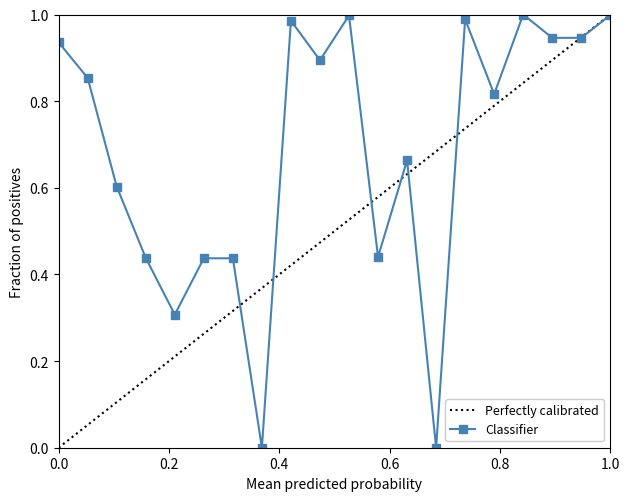

Is it true that the value at 13 is 0.7?

True